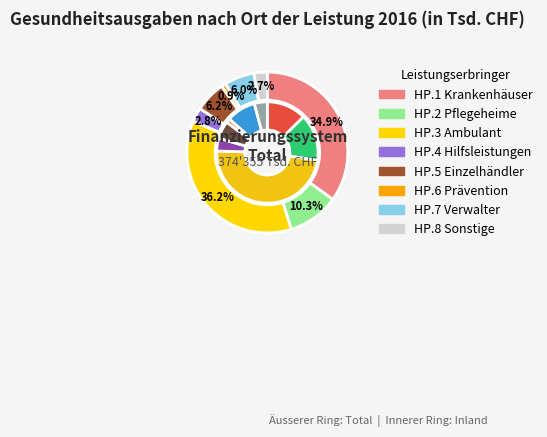

Combined, do values_inland and 3 account for over 50%?

No